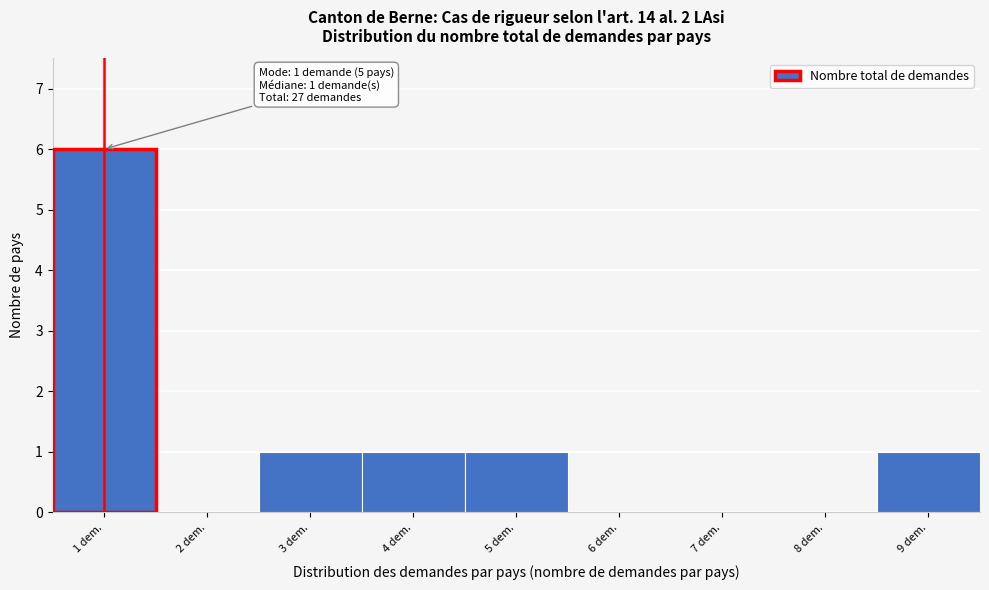

Which range on the x-axis has the tallest bar?

0.5 to 1.5